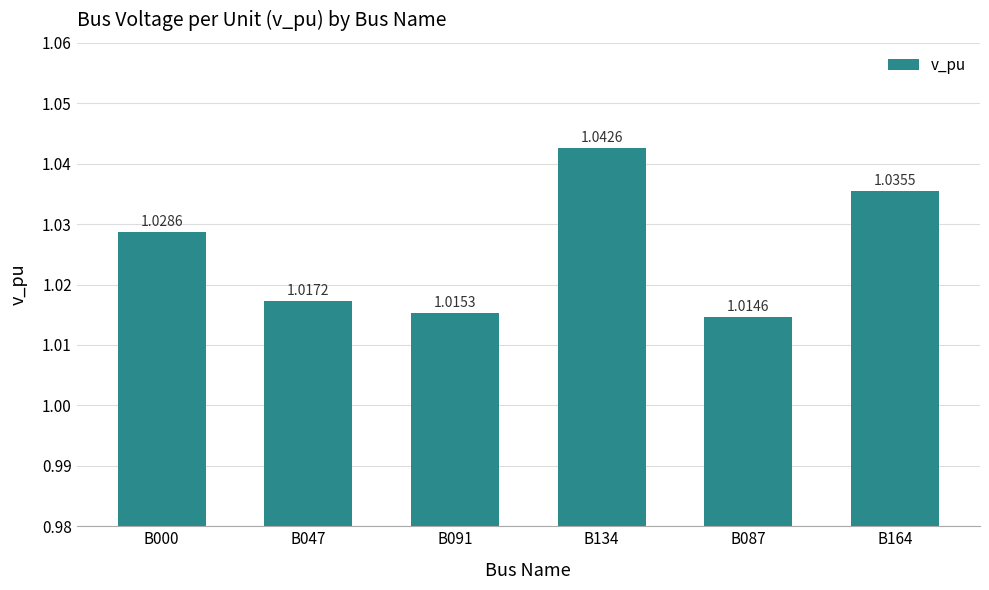

List the labels in order of value, smallest first.

B087, B091, B047, B000, B164, B134